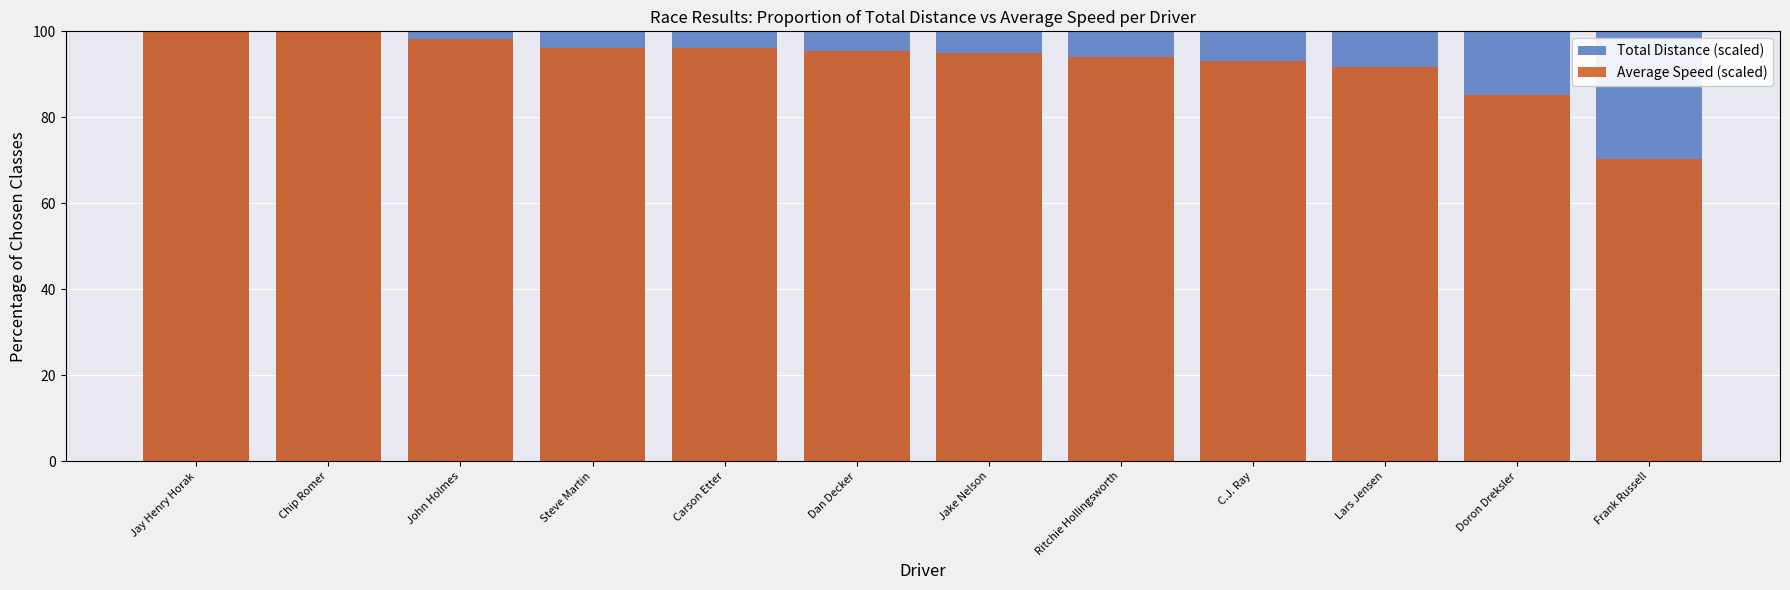

True or false: Total Distance (scaled) has a value of 100.0 at Carson Etter.

True